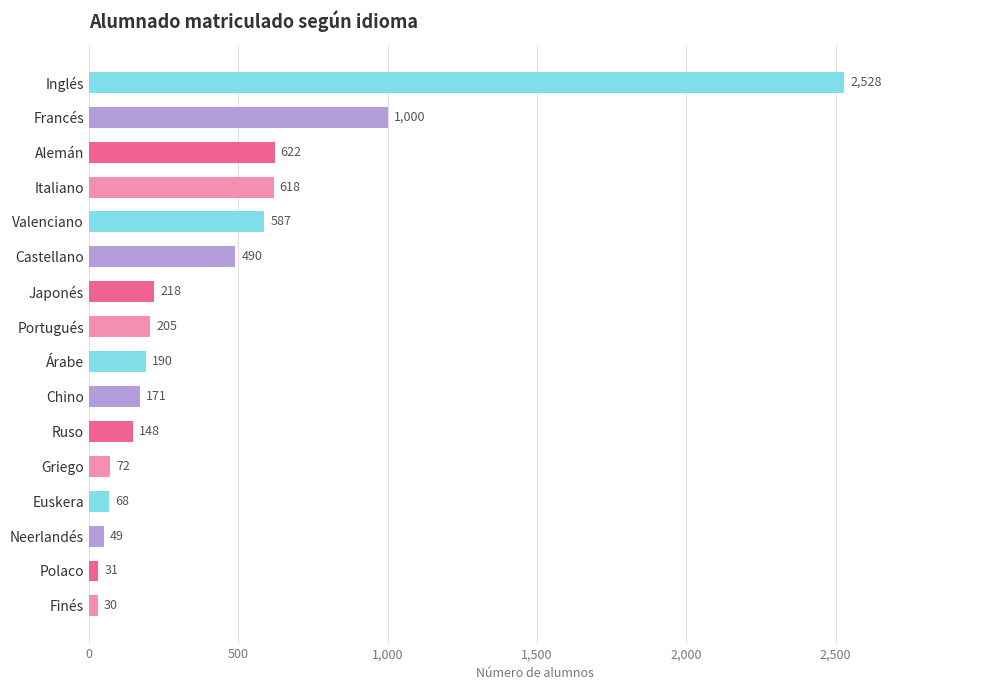

List the labels in order of value, largest first.

Inglés, Francés, Alemán, Italiano, Valenciano, Castellano, Japonés, Portugués, Árabe, Chino, Ruso, Griego, Euskera, Neerlandés, Polaco, Finés